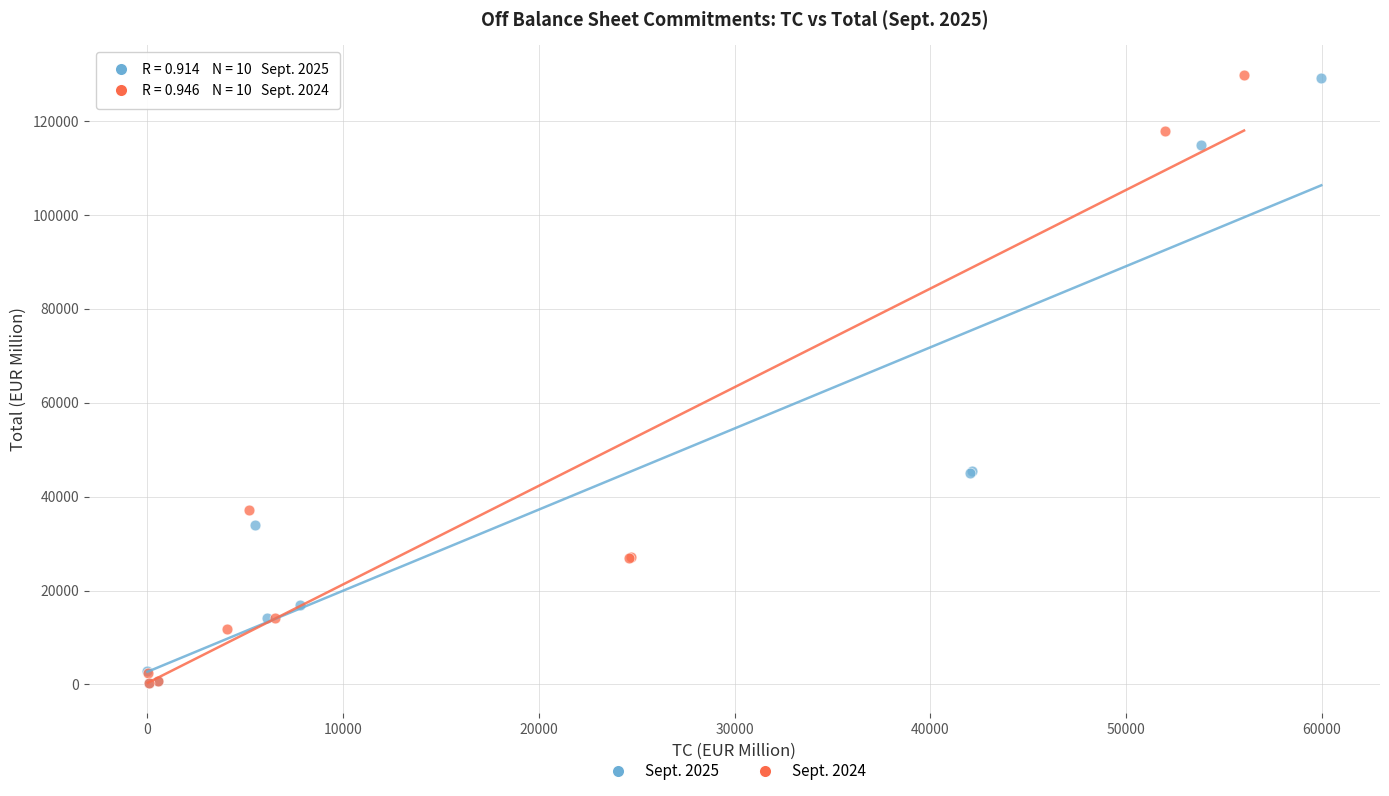

Which series has the widest spread of Y values?

Sept. 2024